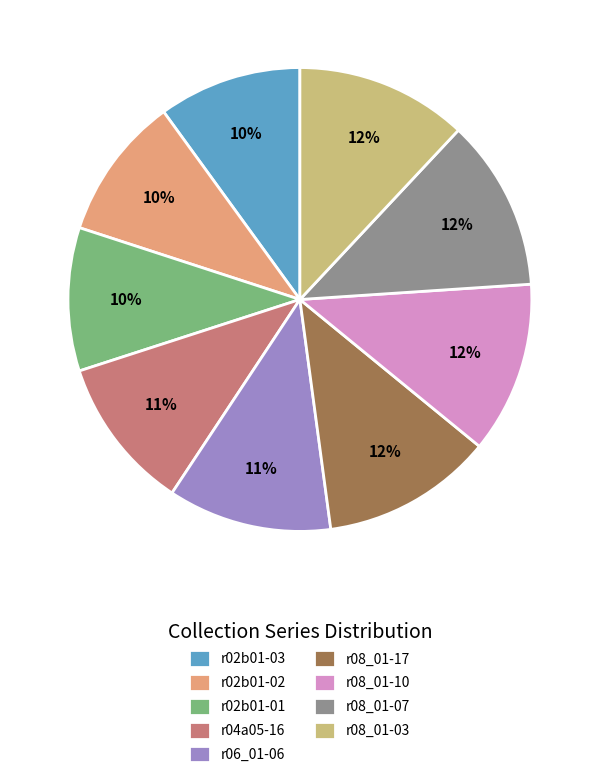

How many slices are in this pie chart?

9